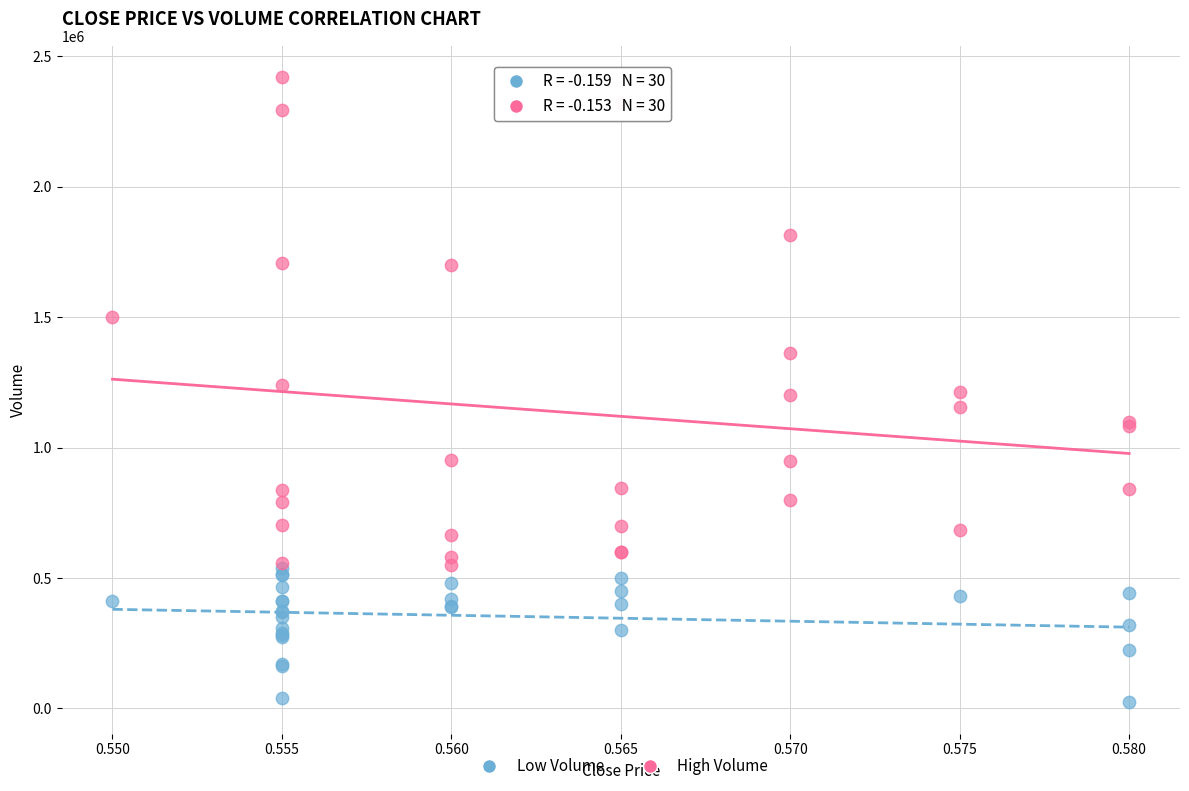

Which series reaches the minimum Y coordinate?

Low Volume